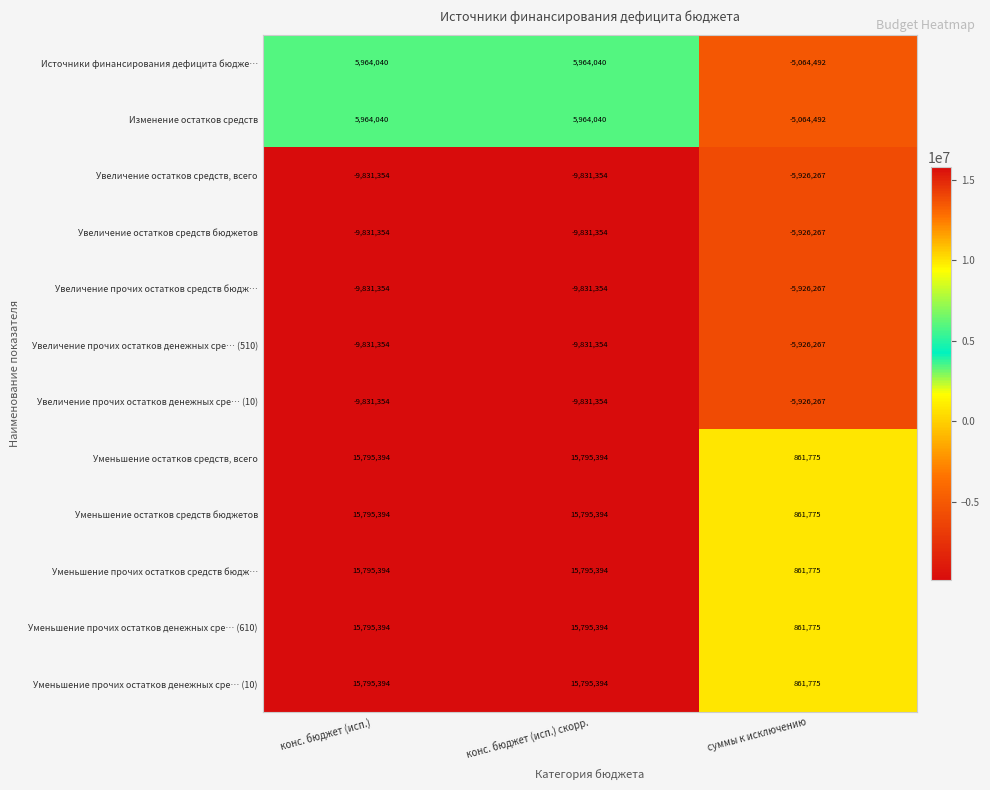

What is the sum of the Источники финансирования дефицита бюдже… values at суммы к исключению and конс. бюджет (исп.)?

899548